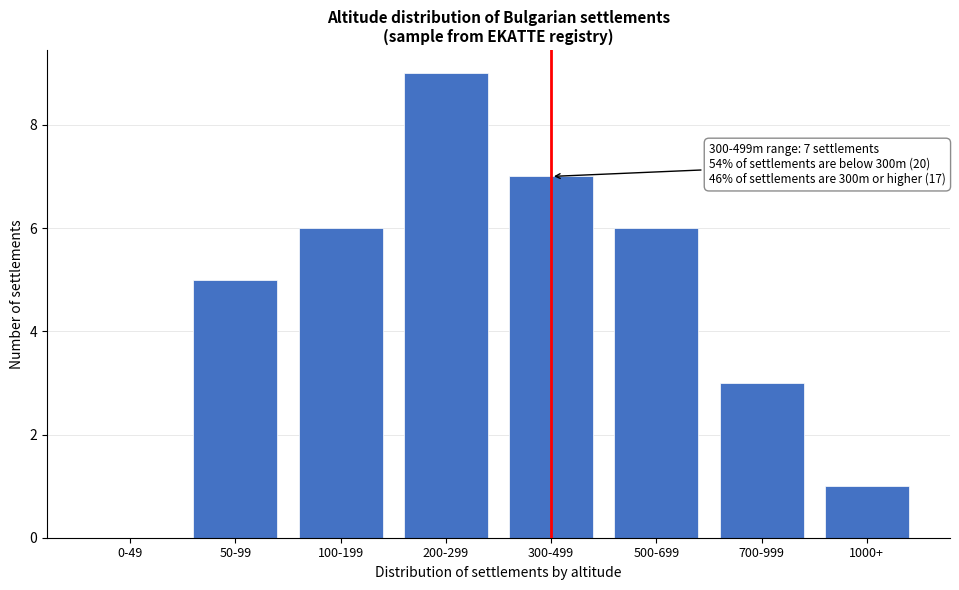

Reading left to right, what are all the values shown in this chart?

0-49=0	50-99=5	100-199=6	200-299=9	300-499=7	500-699=6	700-999=3	1000+=1